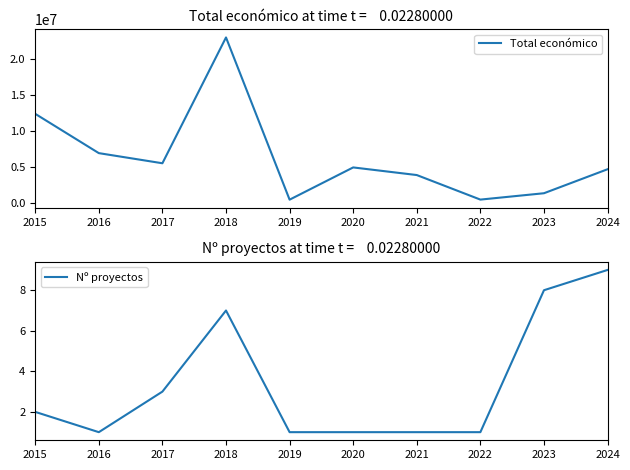

List the labels in order of Nº proyectos value, largest first.

2024, 2023, 2018, 2017, 2015, 2016, 2019, 2020, 2021, 2022